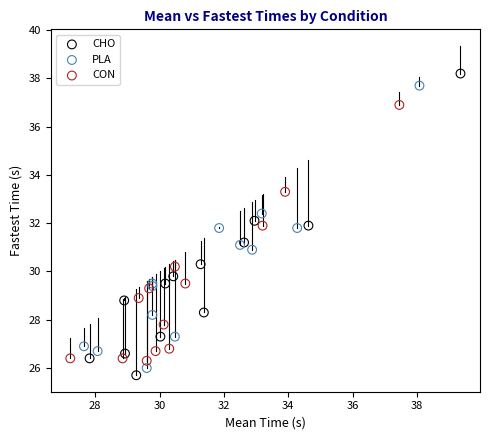

What are all the series names shown in the legend?

CHO, PLA, CON